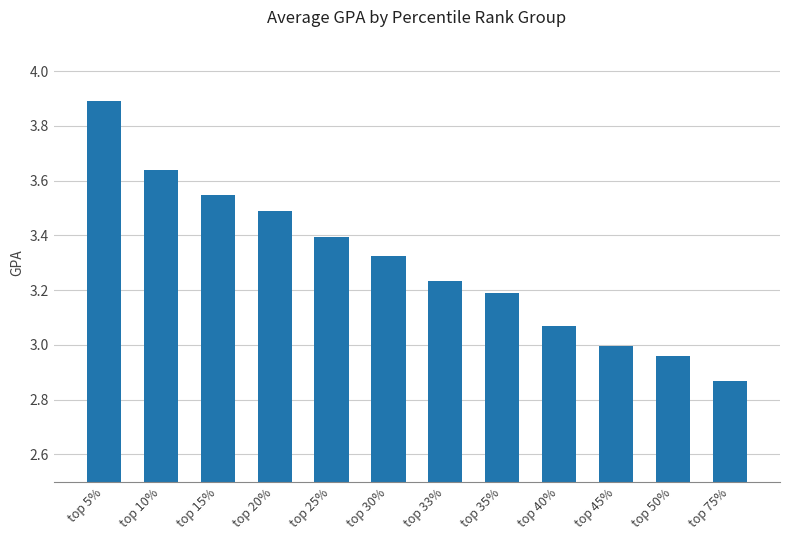

At which label does the data first exceed 3?

top 5%